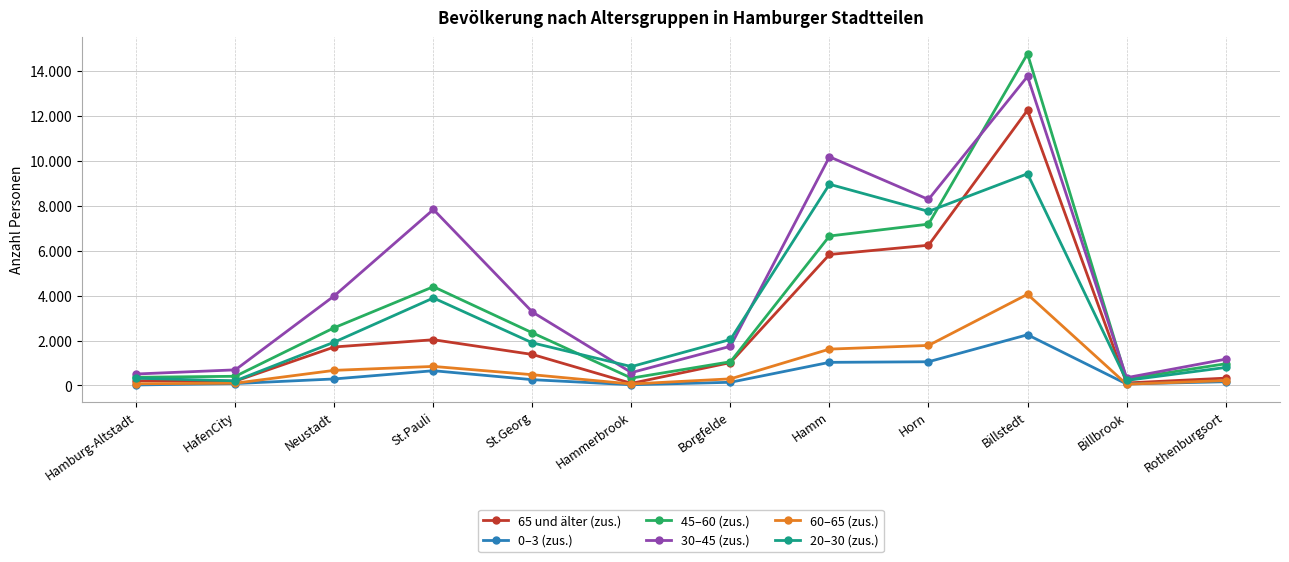

Reading right to left, transcribe all the data shown in this chart.

65 und älter (zus.): 326	111	12260	6245	5833	1019	94	1381	2037	1715	193	208
0–3 (zus.): 167	67	2259	1056	1030	142	32	258	657	291	85	23
45–60 (zus.): 965	290	14770	7185	6656	1057	328	2344	4398	2575	409	365
30–45 (zus.): 1169	346	13763	8284	10184	1745	573	3269	7837	3995	696	511
60–65 (zus.): 219	56	4061	1783	1619	295	66	479	848	674	102	76
20–30 (zus.): 801	224	9428	7753	8960	2048	840	1898	3897	1933	207	322